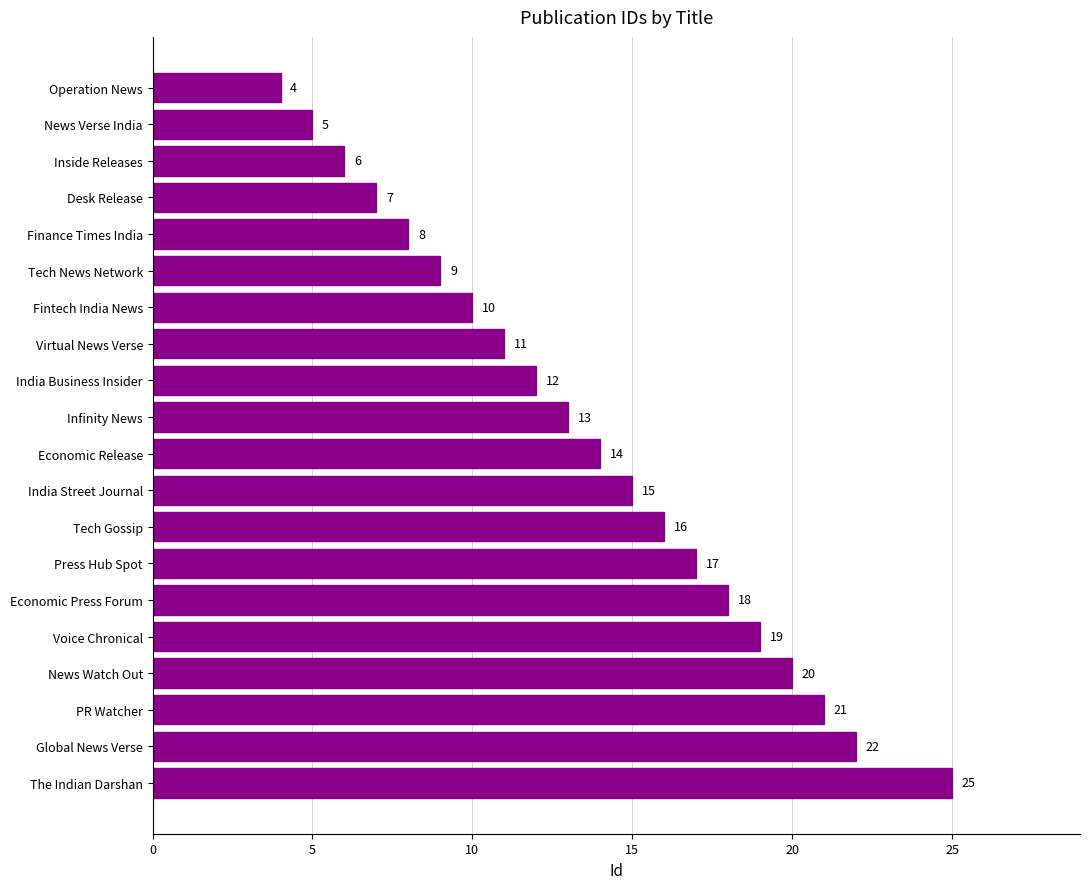

List the labels in order of value, largest first.

The Indian Darshan, Global News Verse, PR Watcher, News Watch Out, Voice Chronical, Economic Press Forum, Press Hub Spot, Tech Gossip, India Street Journal, Economic Release, Infinity News, India Business Insider, Virtual News Verse, Fintech India News, Tech News Network, Finance Times India, Desk Release, Inside Releases, News Verse India, Operation News